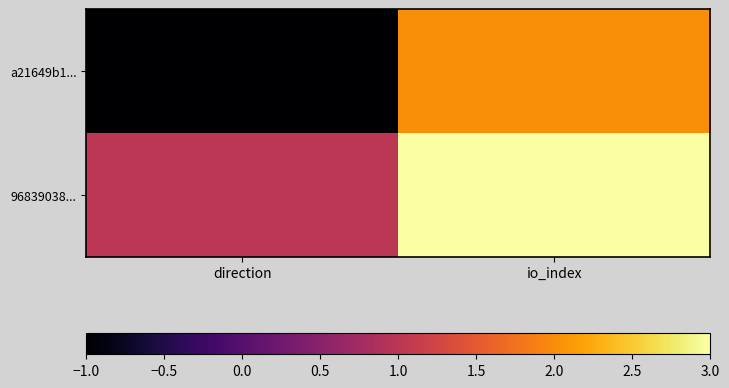

What is the minimum value shown in the chart?

-1